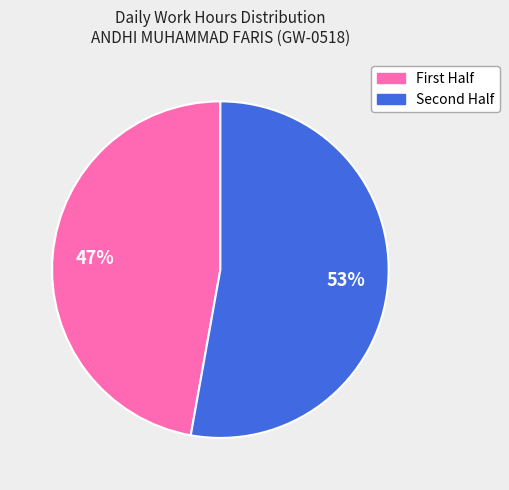

To the nearest percent, what is the difference between the largest and smallest slice percentages?

6%